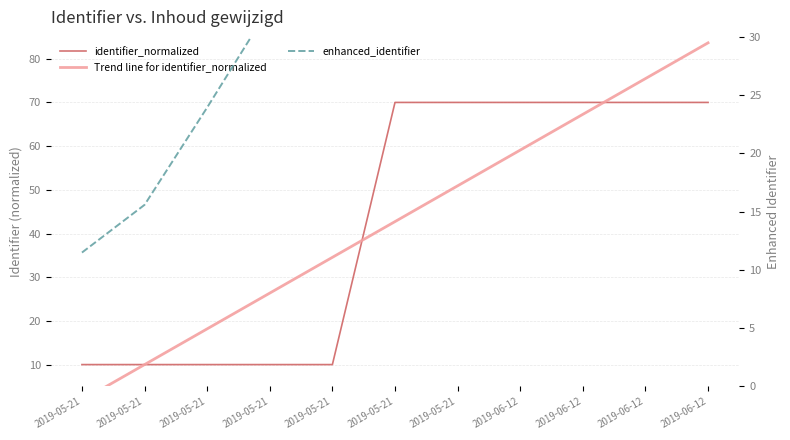

Which has a higher value, 2019-05-21 or 2019-05-21?

2019-05-21